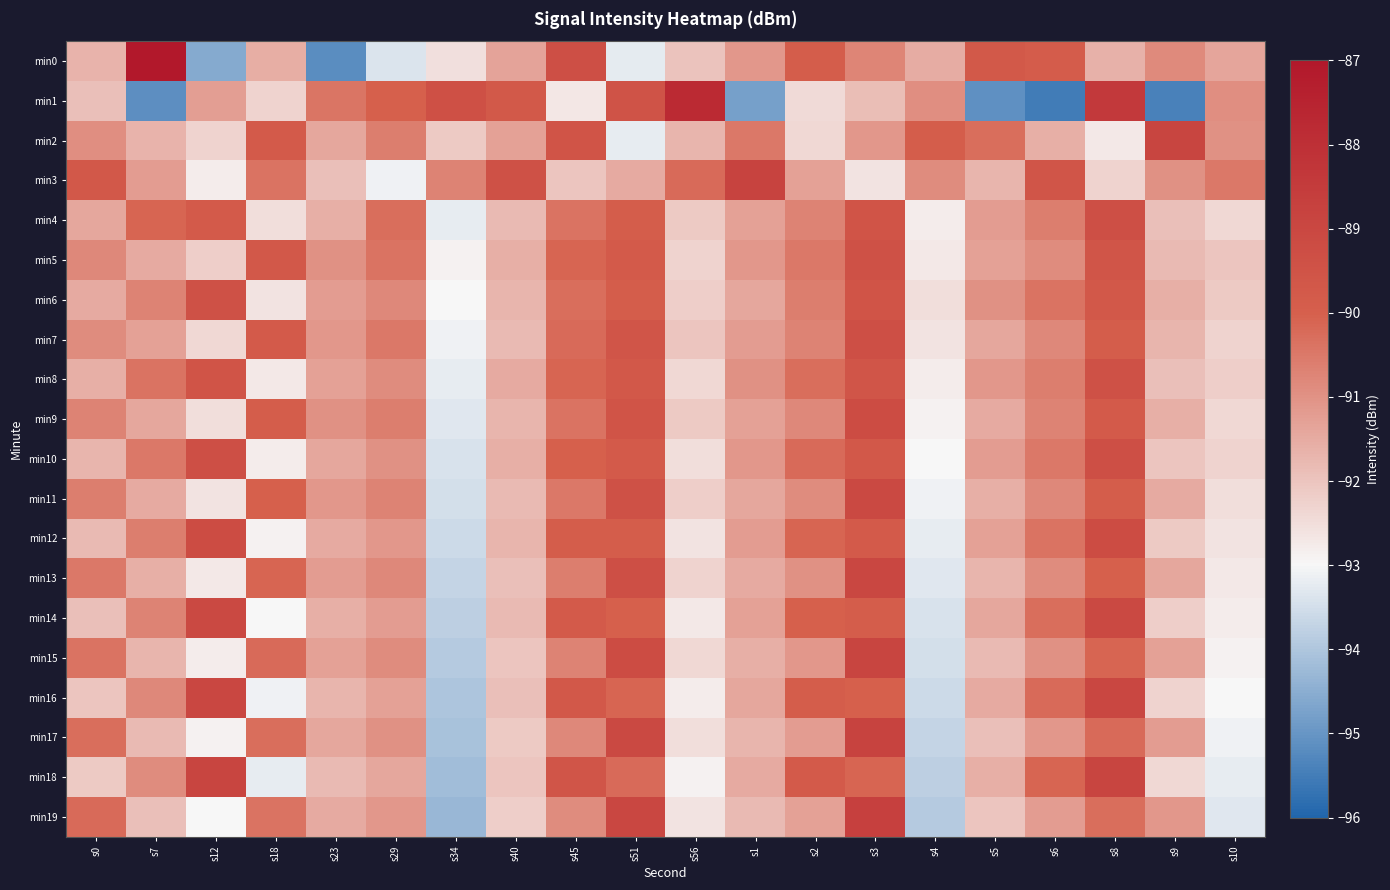

Which series changed the most between s40 and s9?

min1